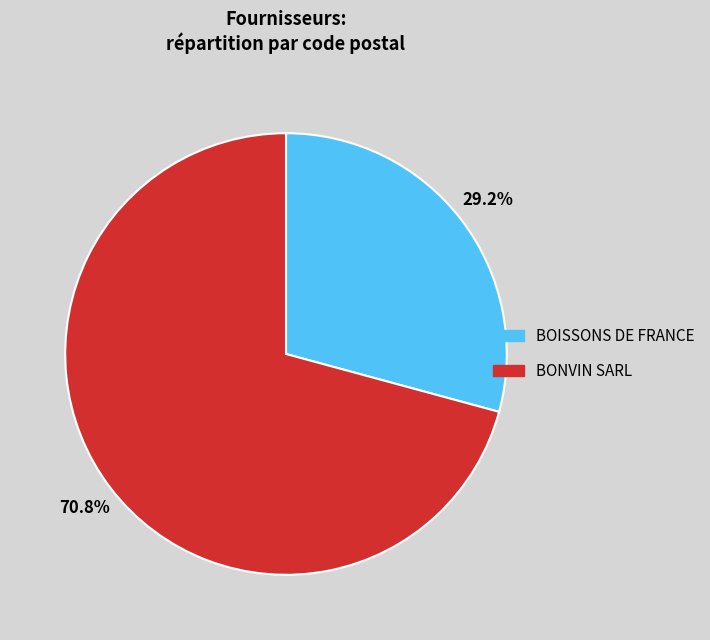

What portion of the pie excludes BONVIN SARL?

29.2%